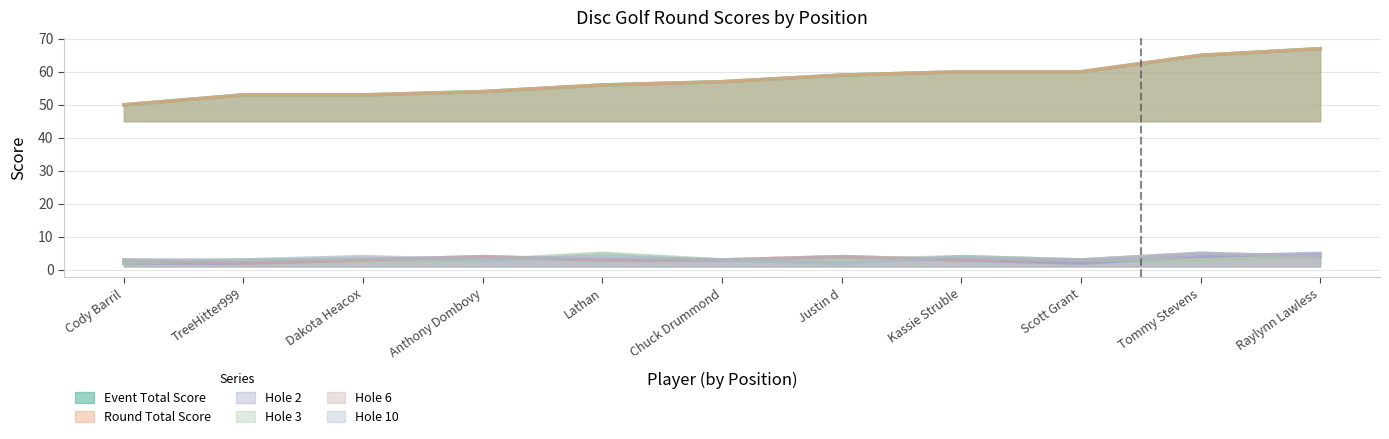

Between Raylynn Lawless and Dakota Heacox, which is larger?

Raylynn Lawless